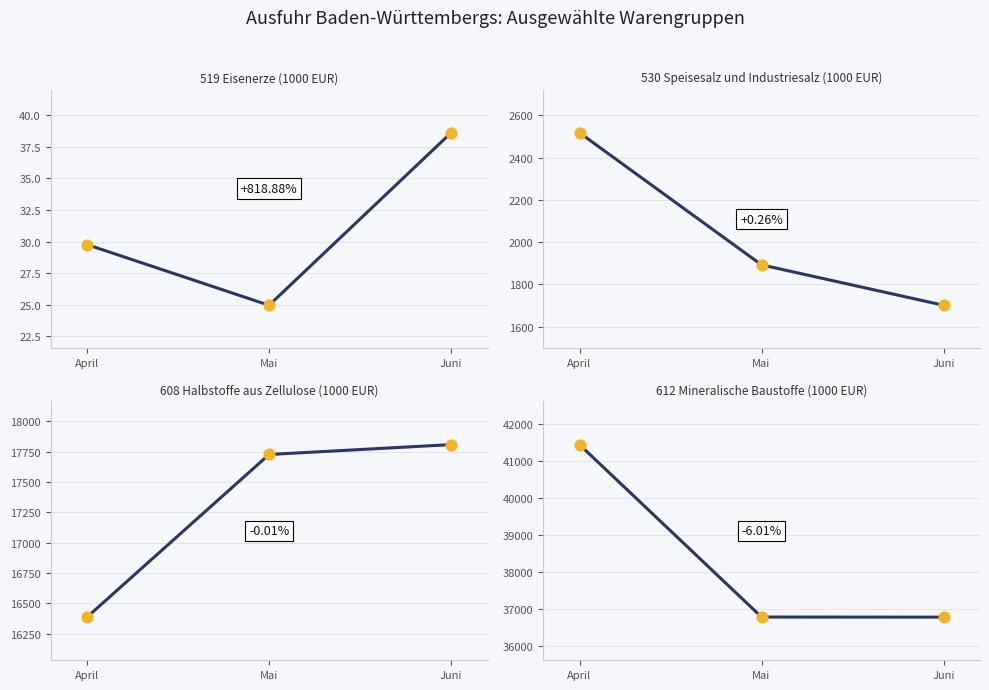

Is the value of 608 Halbstoffe aus Zellulose (1000 EUR) at Juni greater than the value of 612 Mineralische Baustoffe (1000 EUR) at Juni?

No